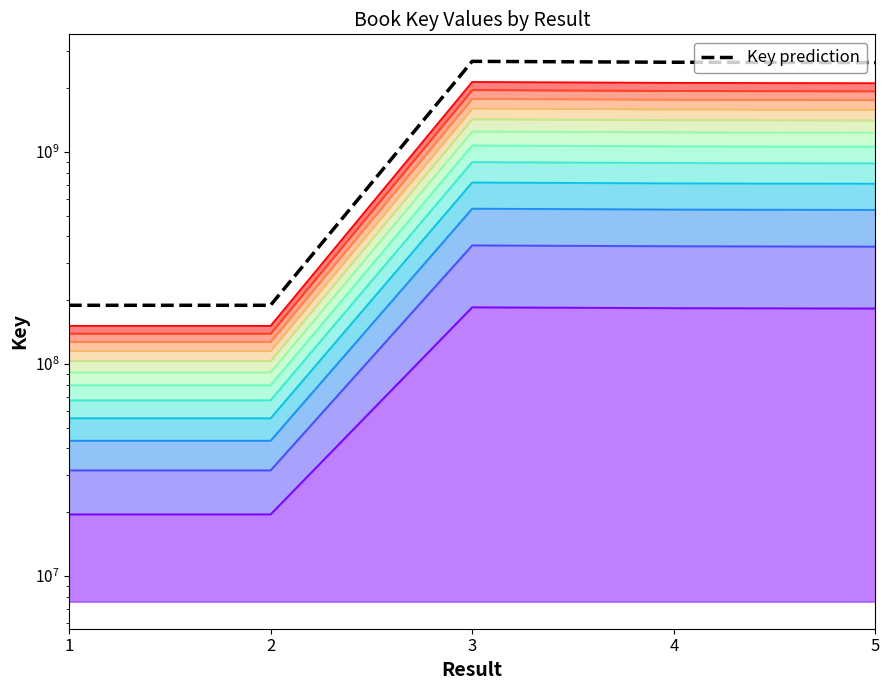

What is the approximate value at 3?

2675892587.5